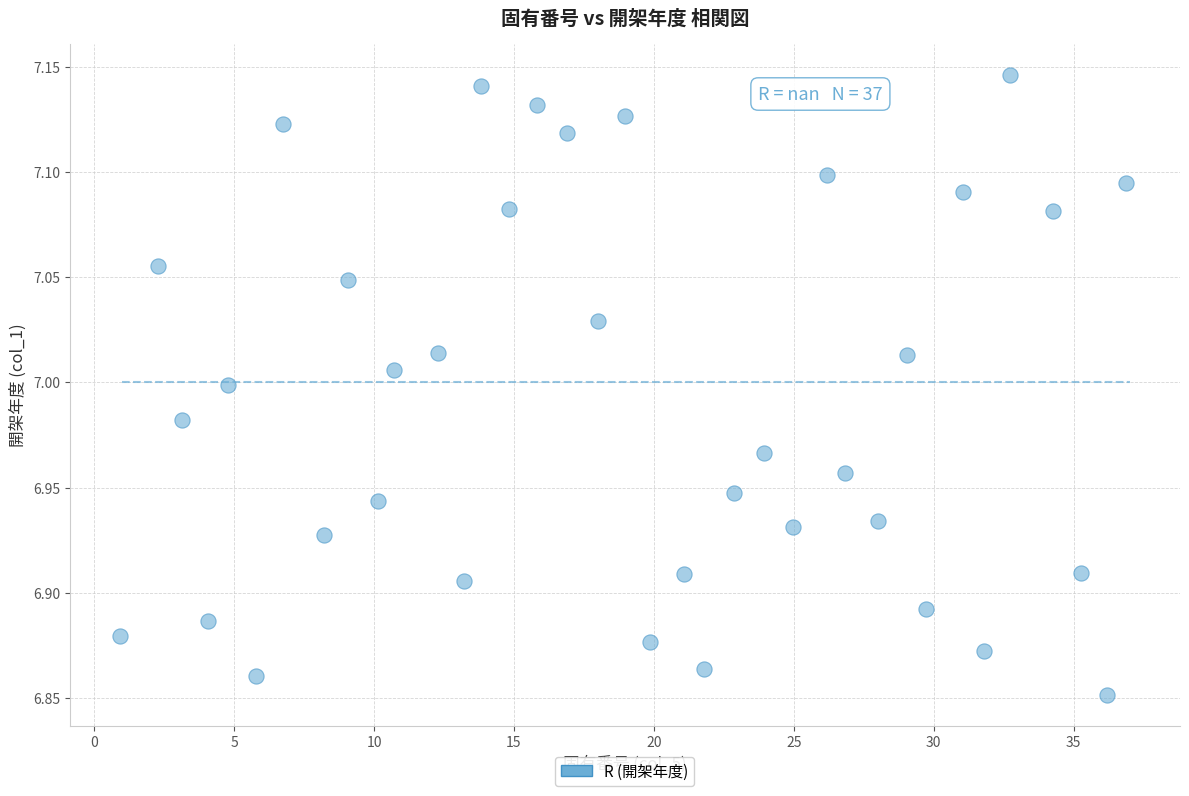

What is the range of Y values (max minus min)?

0.3